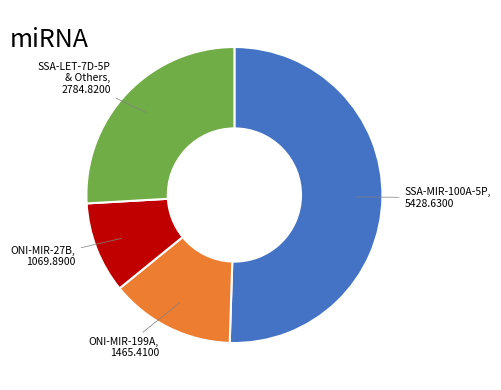

Is there any slice that represents more than half of the pie?

Yes